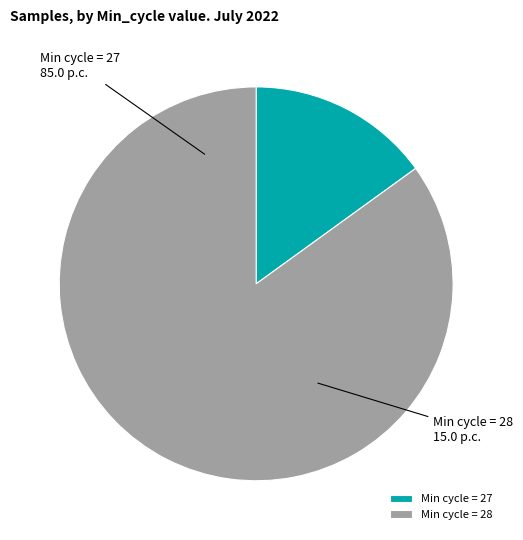

The Min cycle = 28 slice represents 95% of the pie. True or false?

False